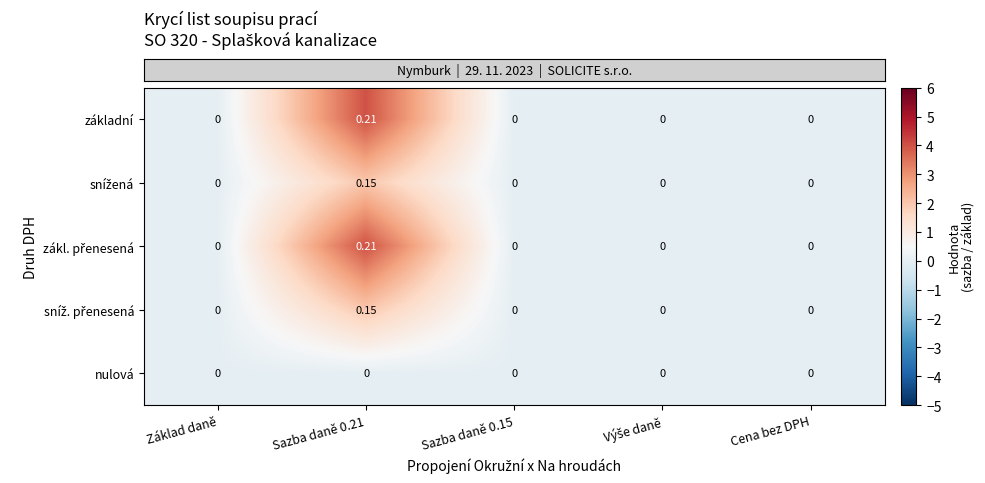

What is the spread (max minus min) of values at Sazba daně 0.21?

4